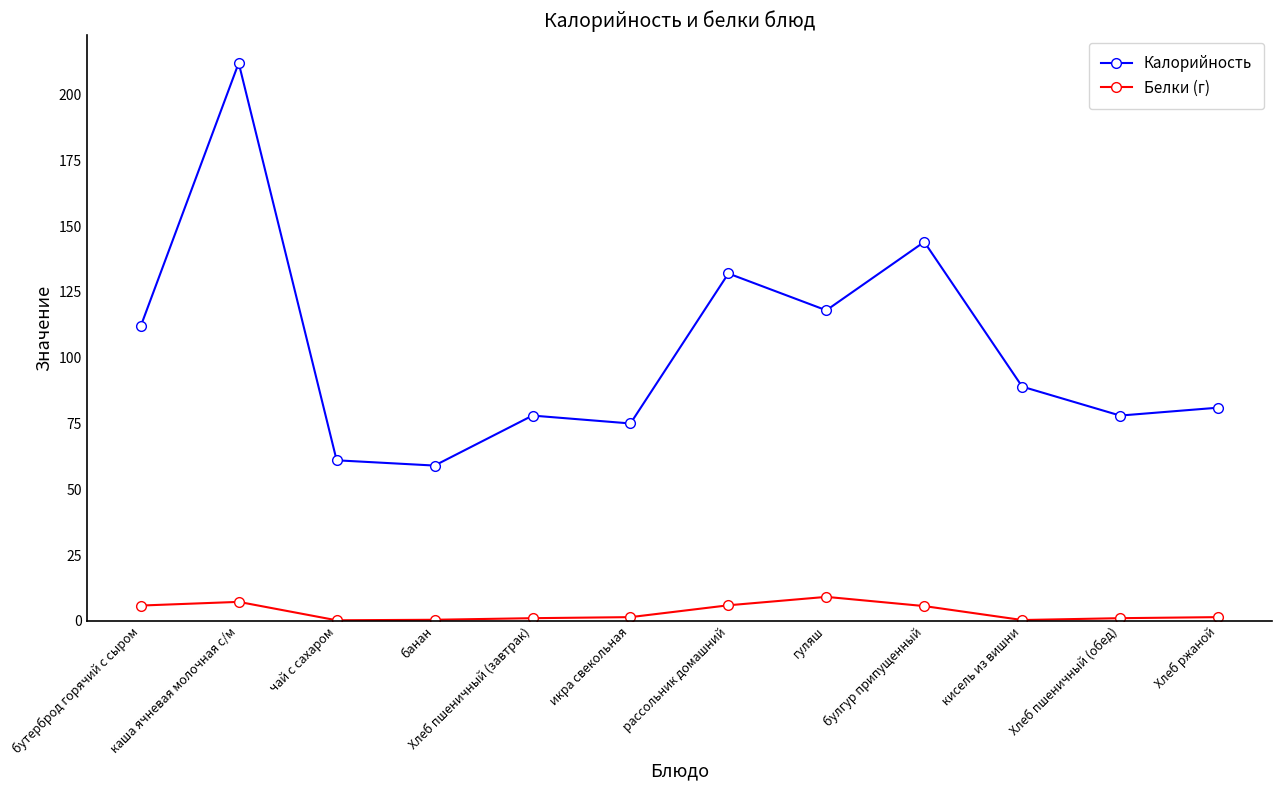

In Калорийность, how many points are higher than both neighbors (excluding endpoints)?

4